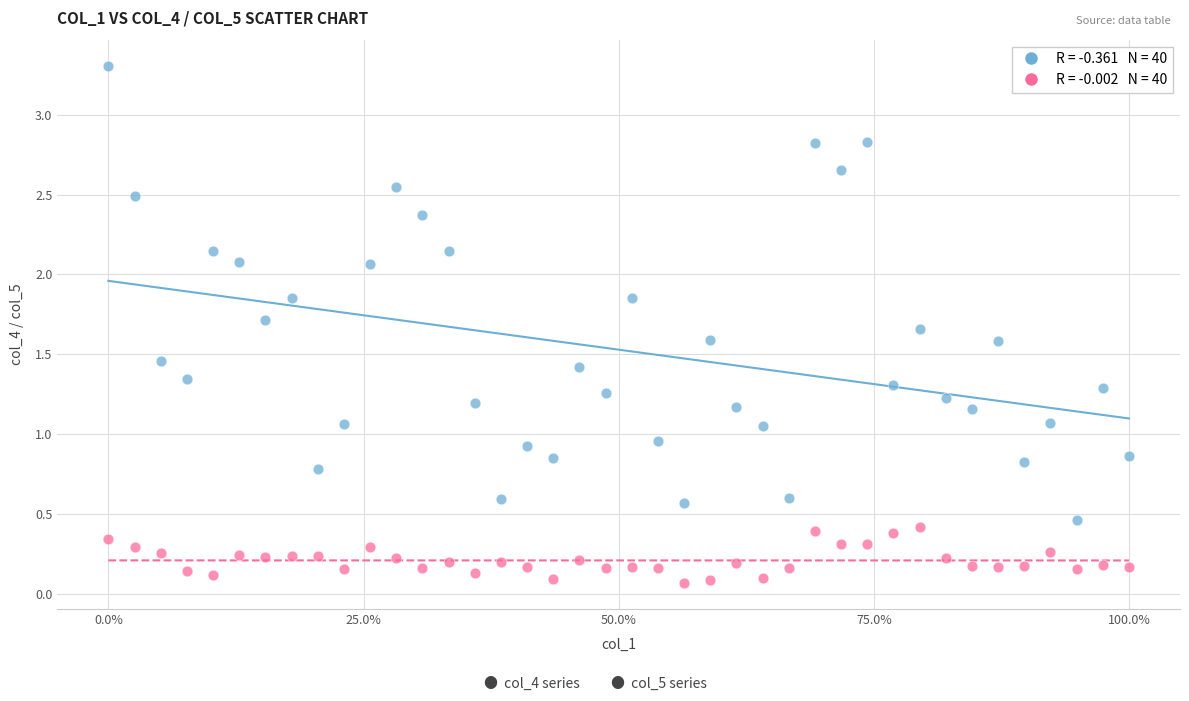

Across all data points, what is the range of Y values (max minus min)?

3.2